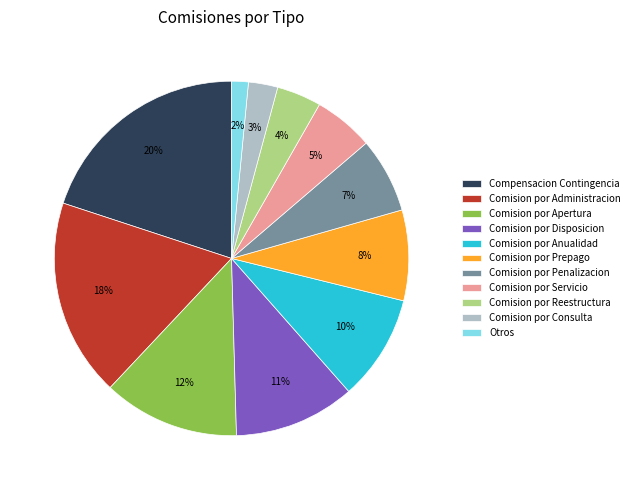

Which category has the smallest portion of the pie?

Otros